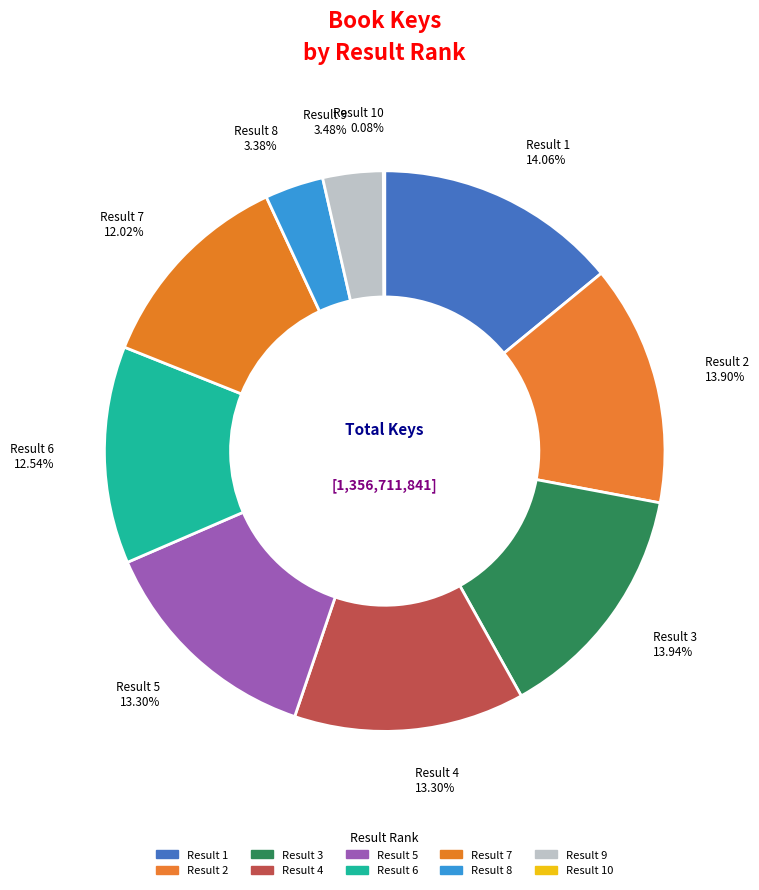

Rank the categories by value from highest to lowest.

1, 3, 2, 5, 4, 6, 7, 9, 8, 10